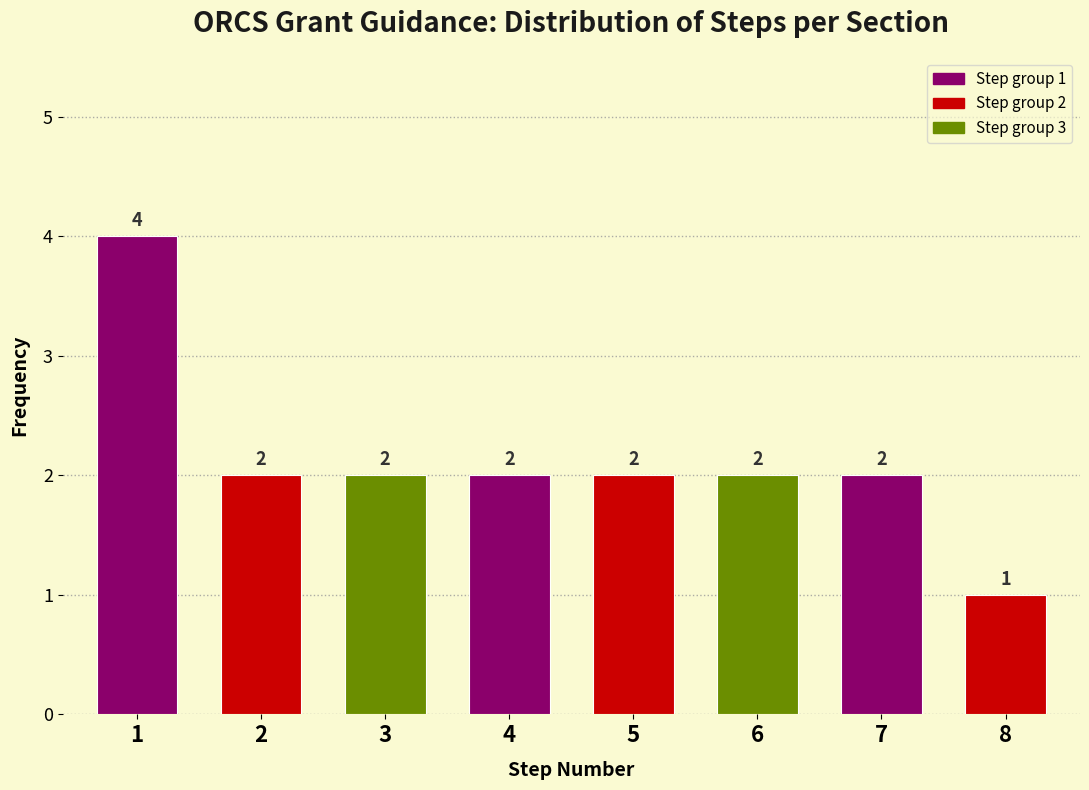

Reading left to right, extract all data points from this chart.

4	2	2	2	2	2	2	1